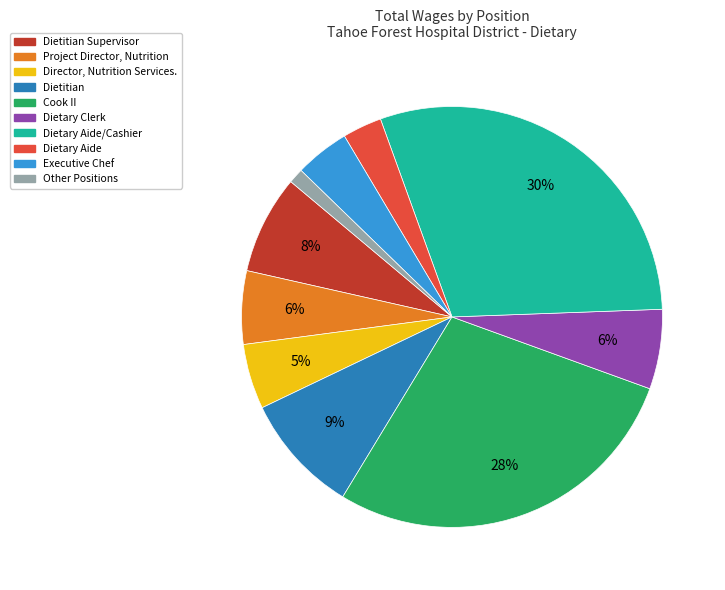

Does any single category account for the majority?

No